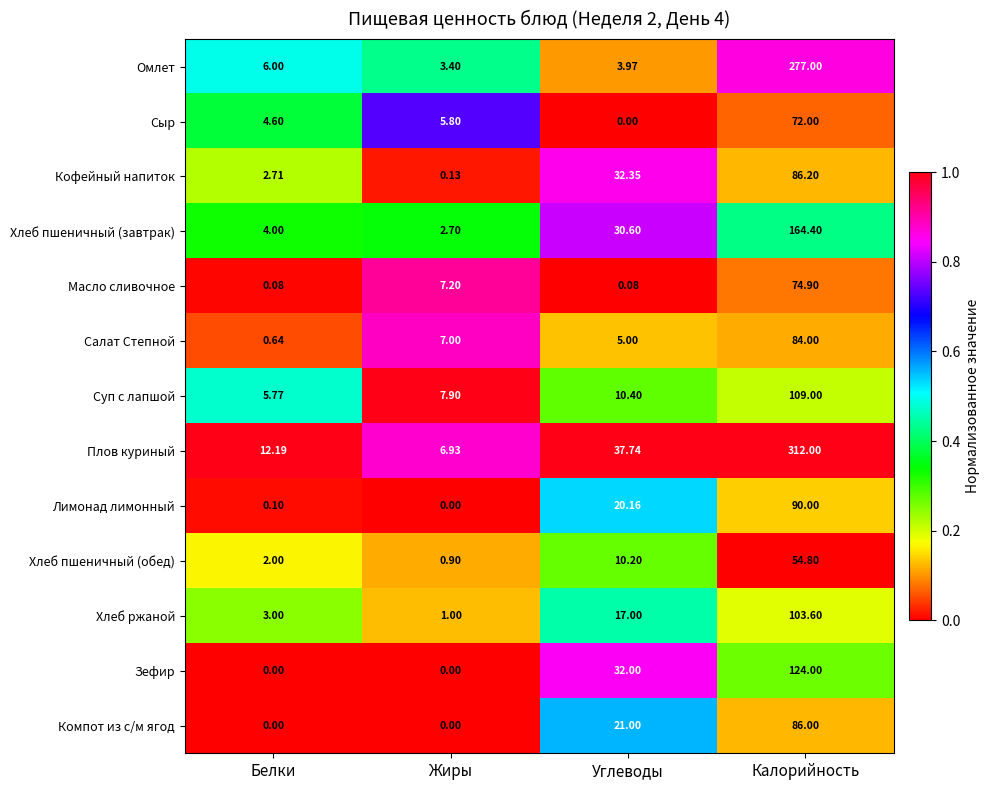

Is the value of Хлеб пшеничный (обед) at Углеводы greater than the value of Кофейный напиток at Калорийность?

No